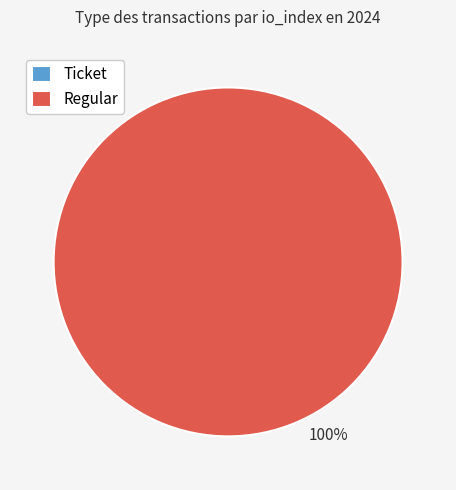

To the nearest percent, what portion does Regular represent?

100%